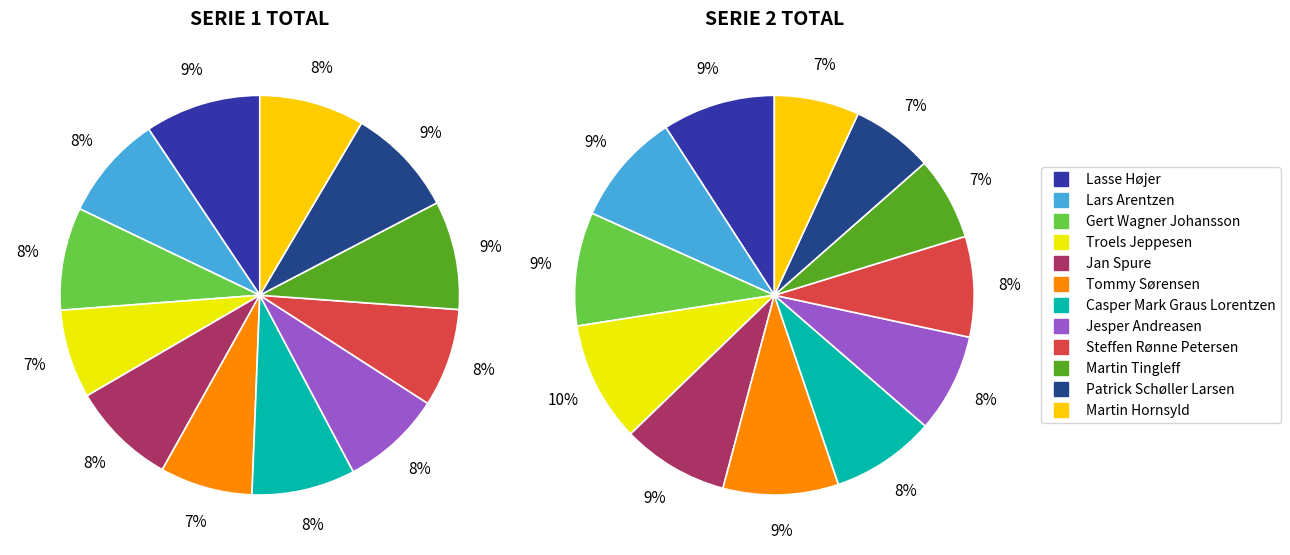

How many segments does this pie chart have?

12